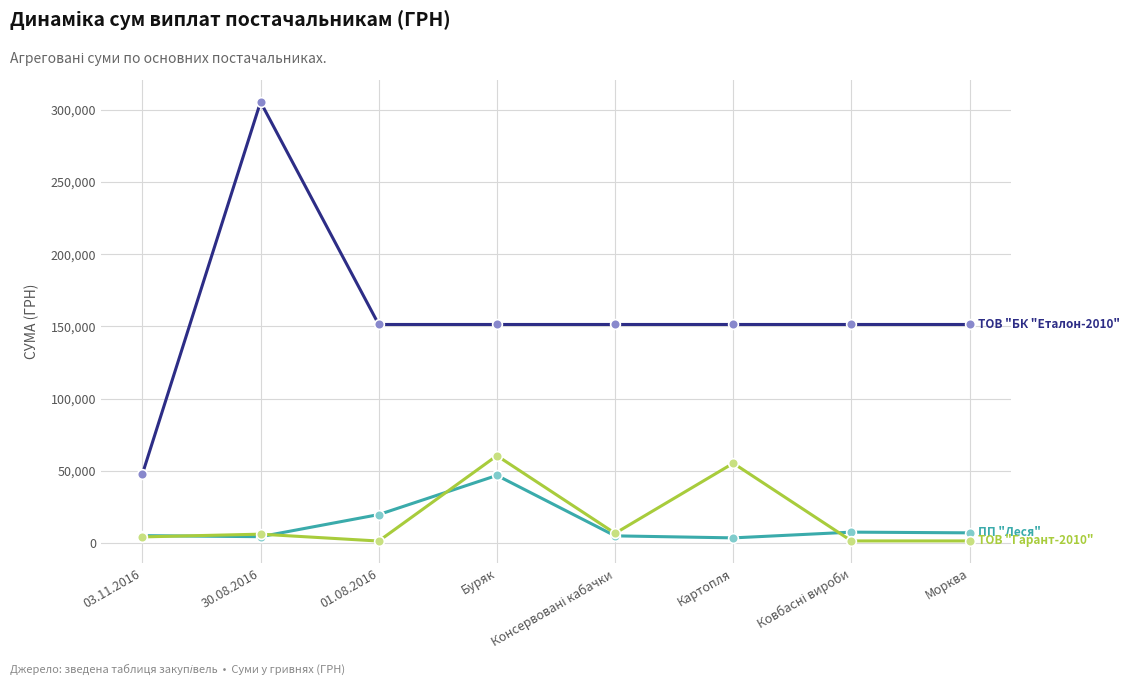

At which category is the sum across all series the highest?

30.08.2016